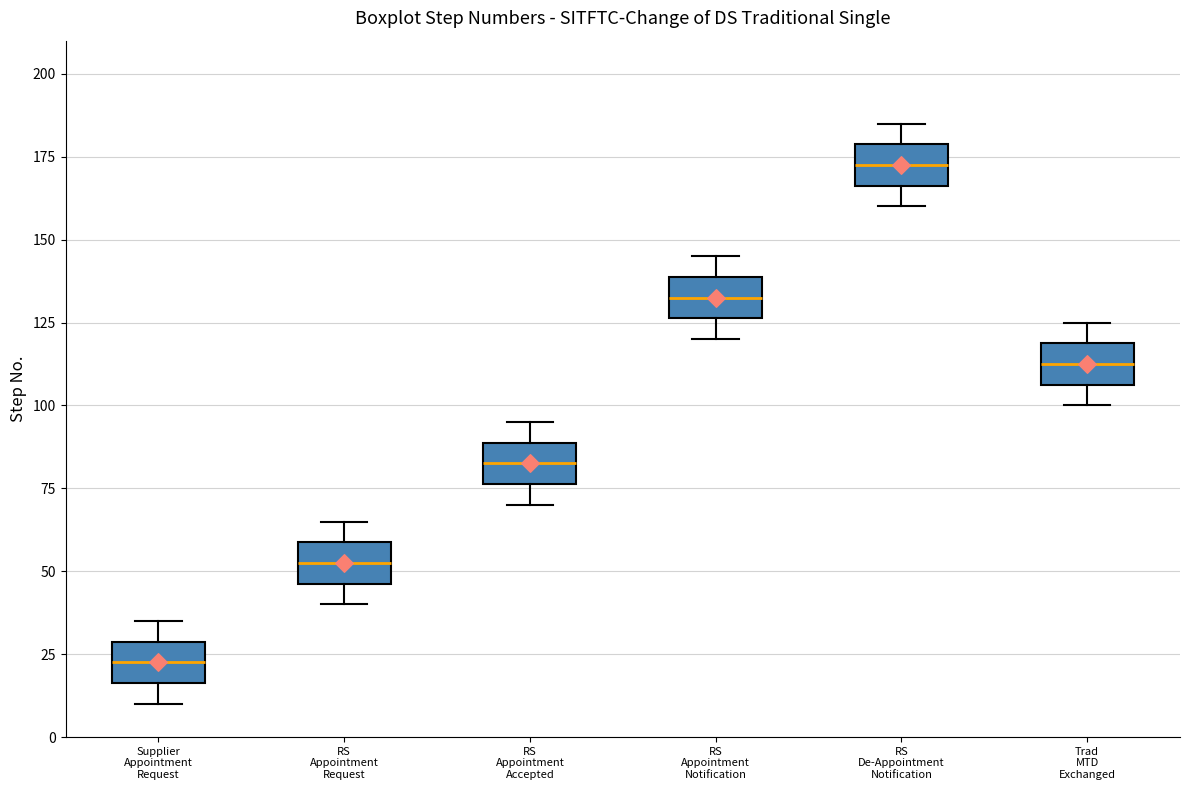

Which box has the lowest median line?

Supplier Appointment Request